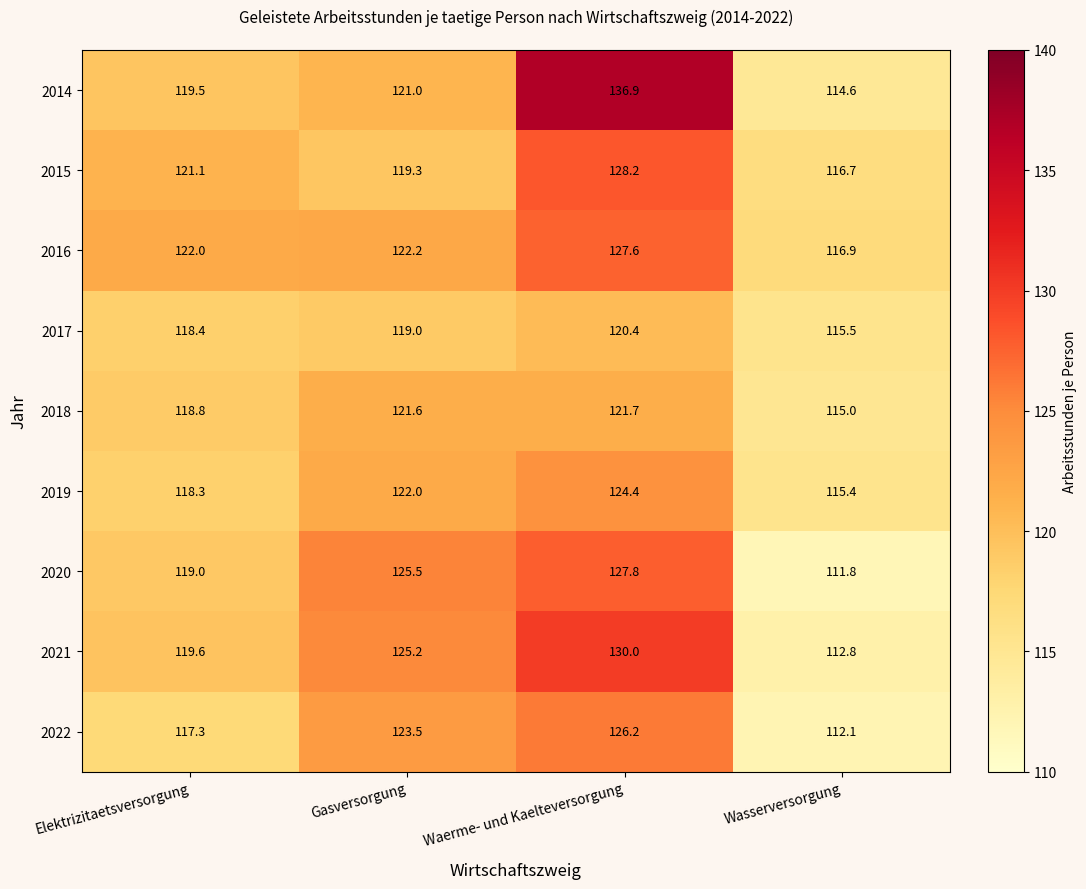

What is the difference between the 2017 values at Waerme- und Kaelteversorgung and Wasserversorgung?

4.9